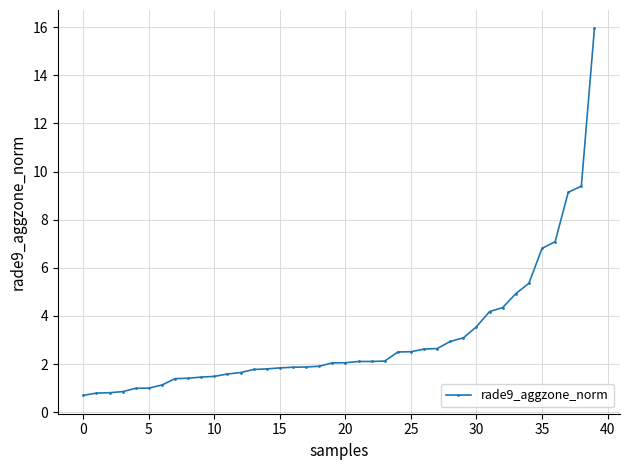

What is the smallest value displayed?

0.7